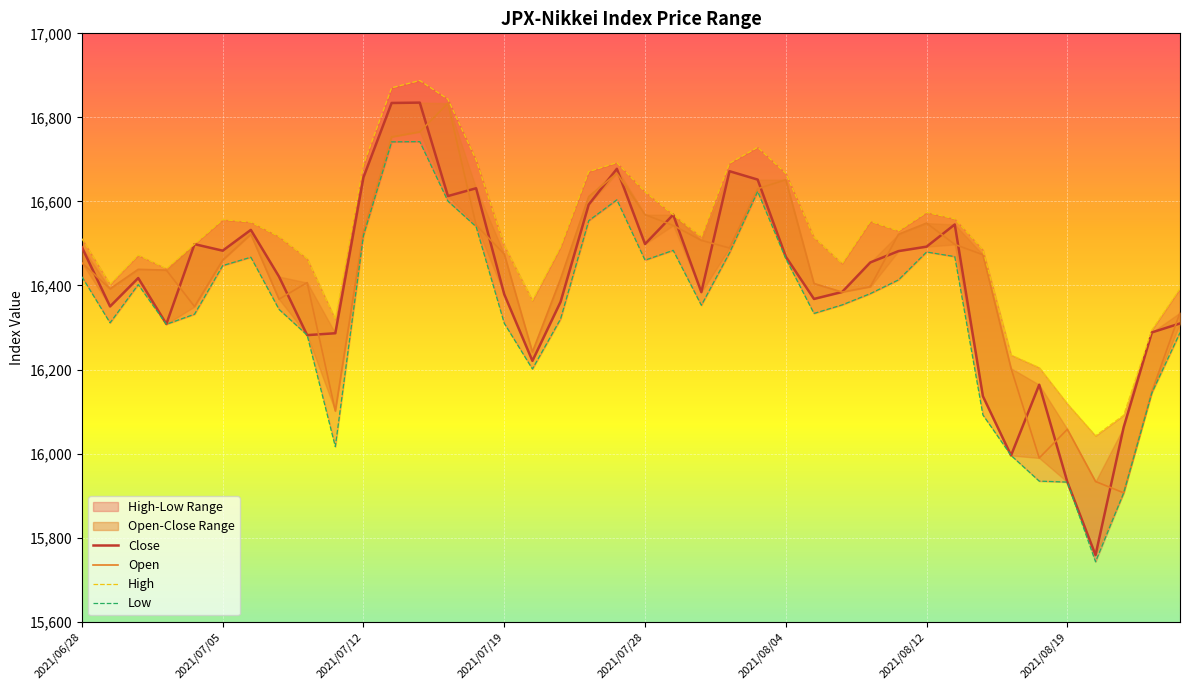

What position from the right is 2021/07/20?

24